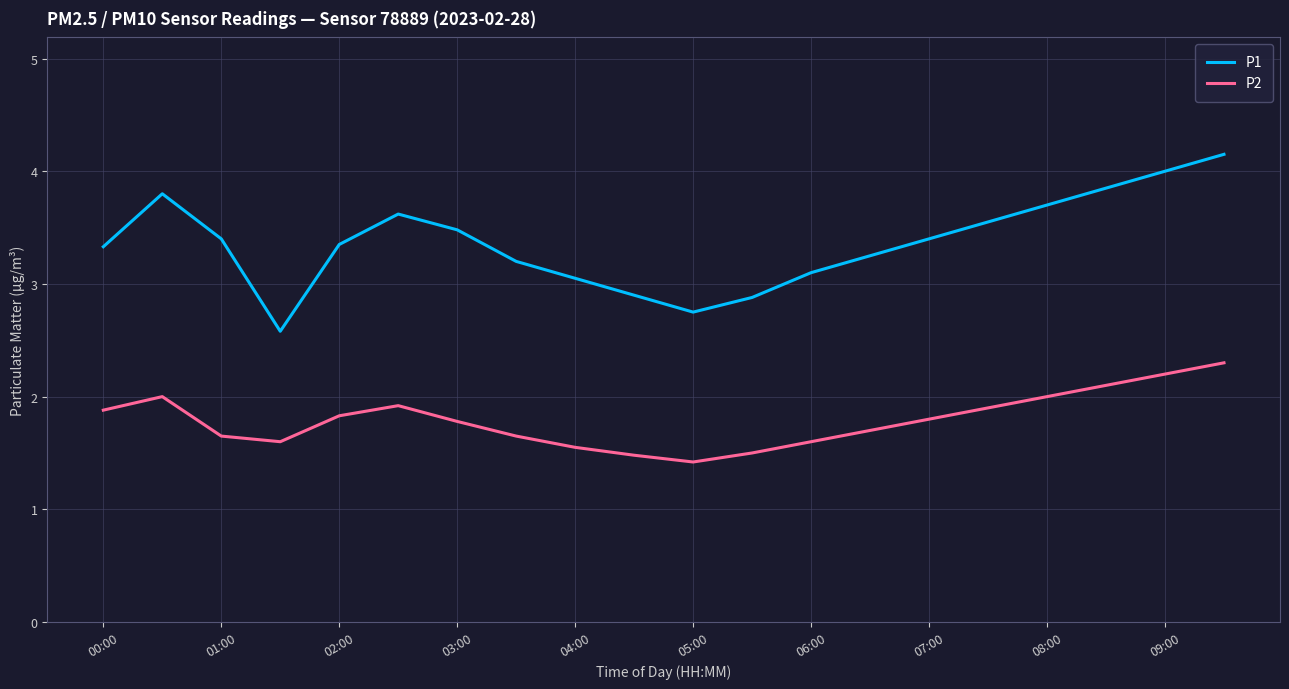

Which series has the widest spread of values?

P1